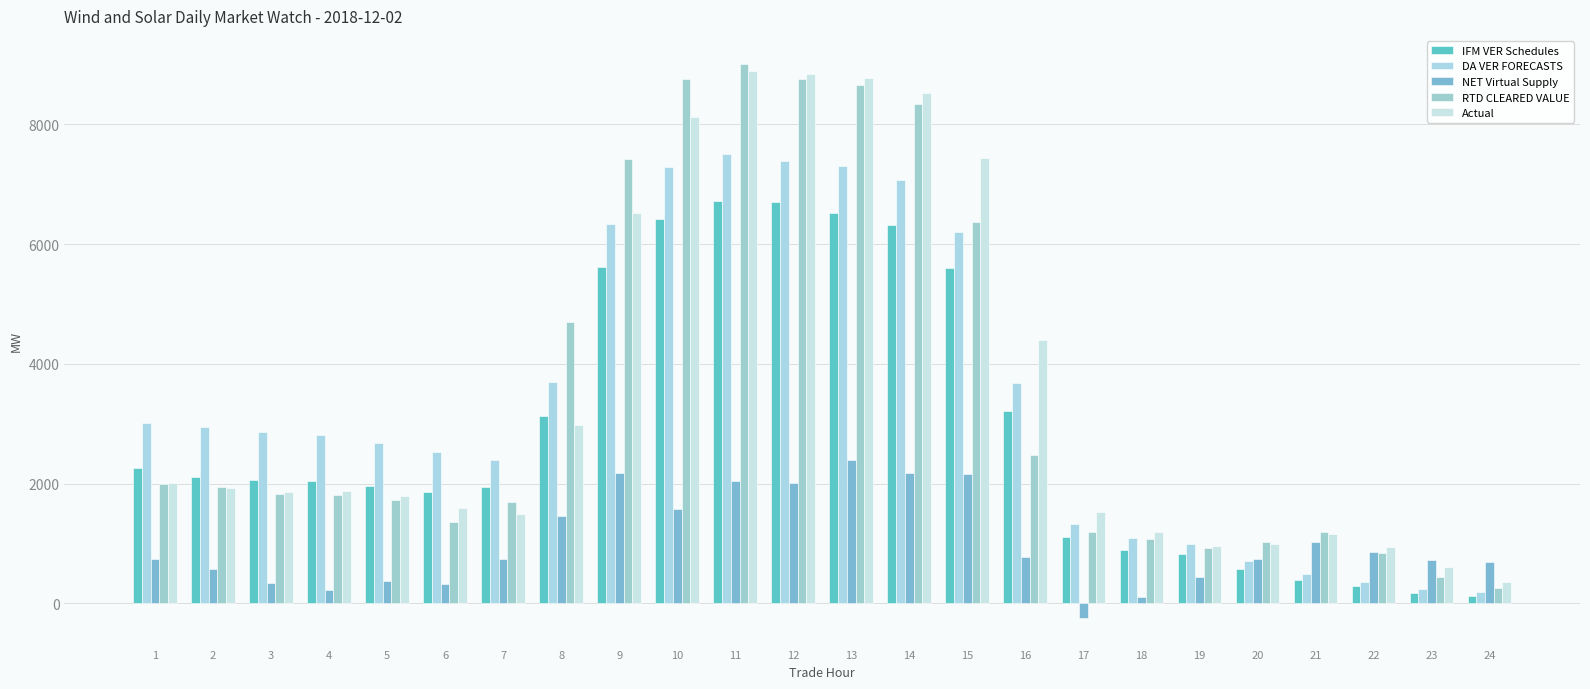

List the labels in order of RTD CLEARED VALUE value, largest first.

11, 12, 10, 13, 14, 9, 15, 8, 16, 1, 2, 3, 4, 5, 7, 6, 17, 21, 18, 20, 19, 22, 23, 24